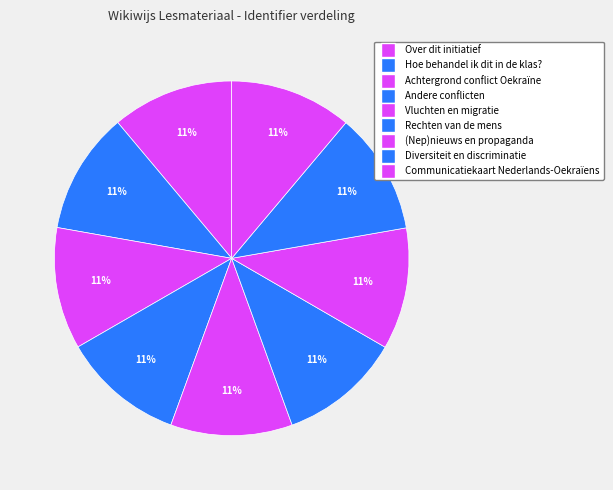

To the nearest percent, what is the combined percentage of Over dit initiatief and Andere conflicten?

22%